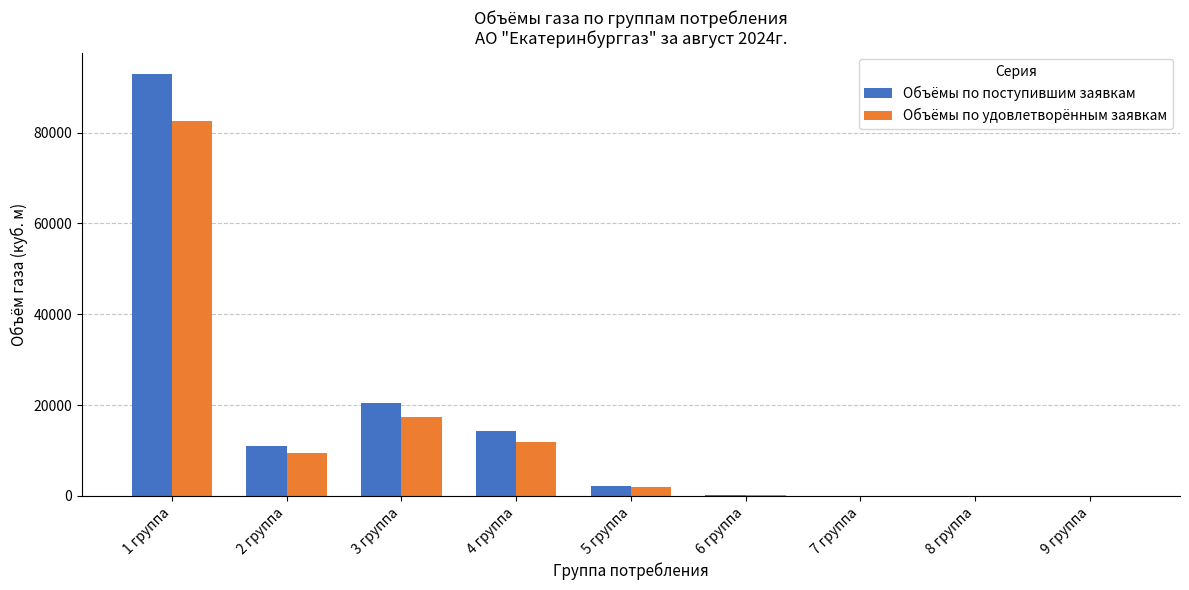

Is the value of Объёмы по поступившим заявкам at 2 группа greater than the value of Объёмы по удовлетворённым заявкам at 9 группа?

Yes